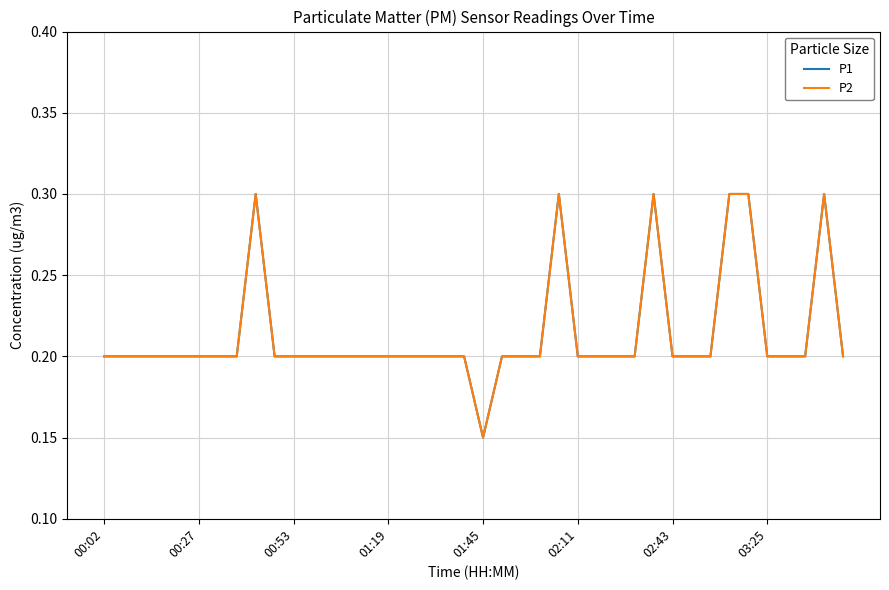

List the series in order of their peak value, highest first.

P1, P2